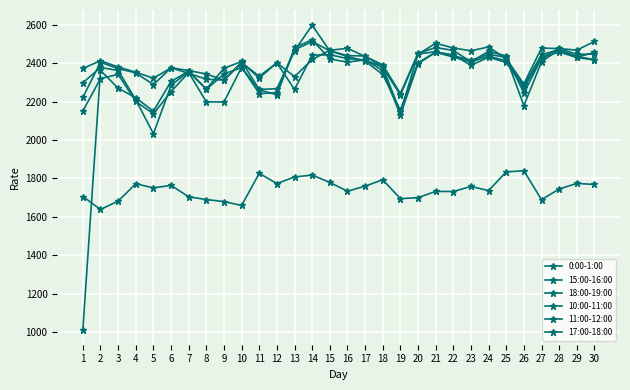

Is this an area chart (filled region under the line)?

No